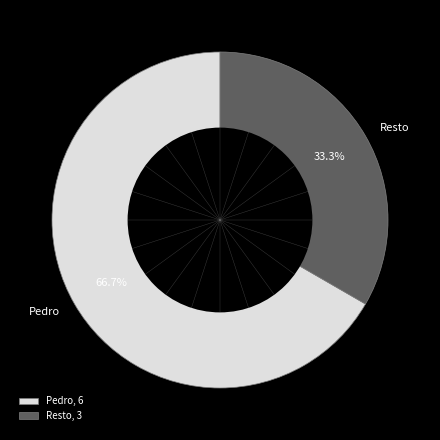

What percentage is NOT represented by Pedro?

33.3%